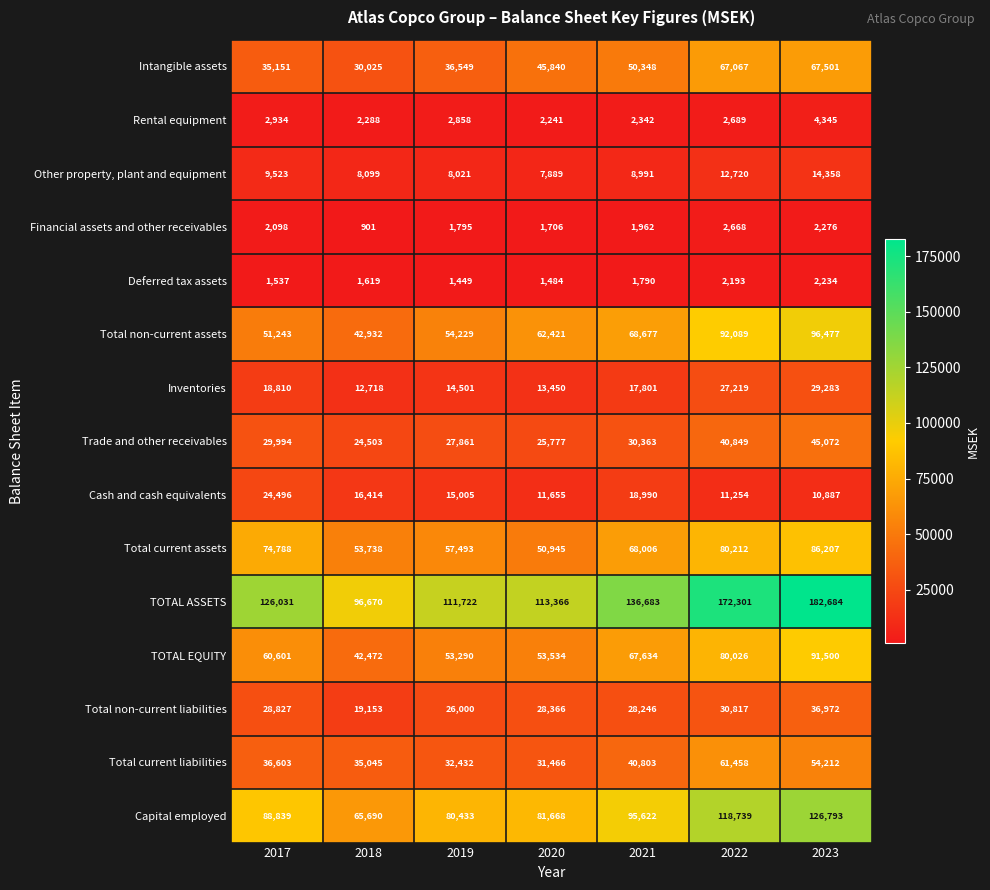

What is the smallest value displayed?

901